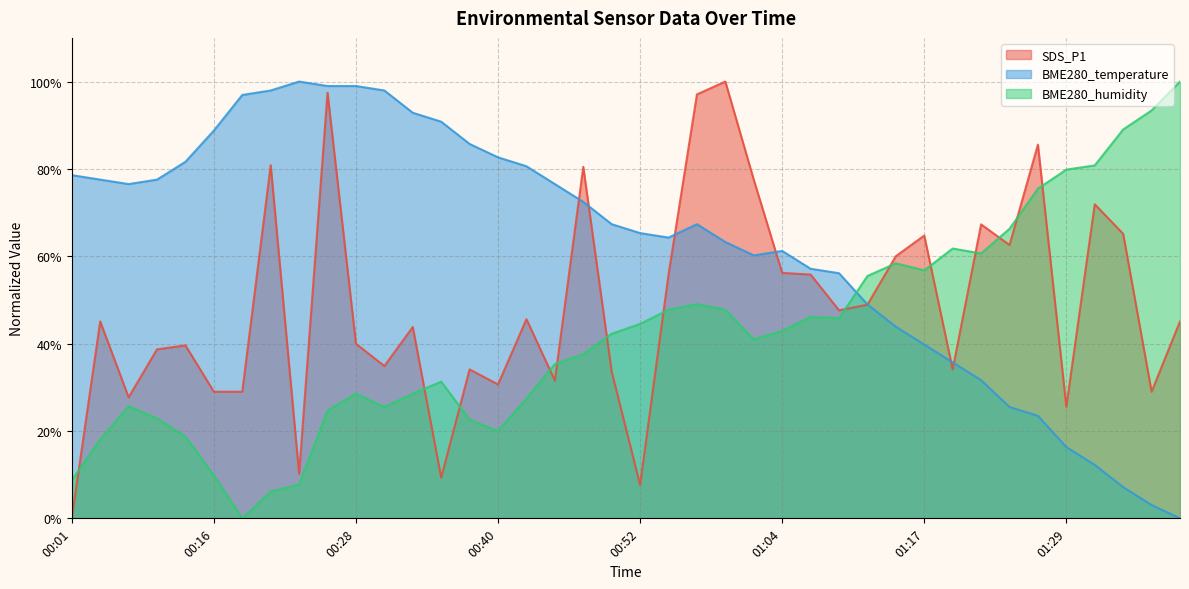

Is it true that BME280_temperature equals 0.9 at 01:36?

False